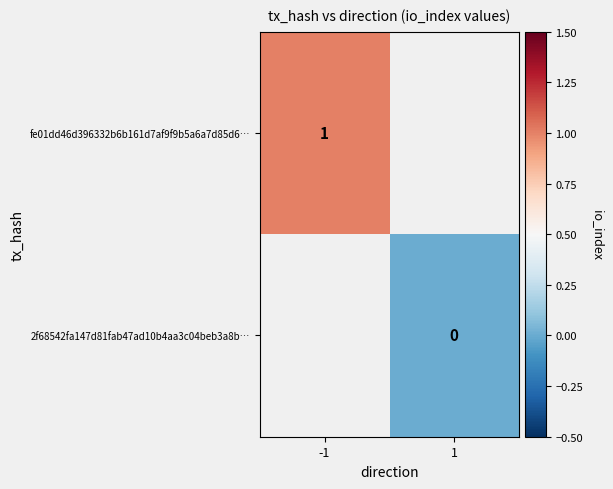

What is the maximum value shown in the chart?

1.0